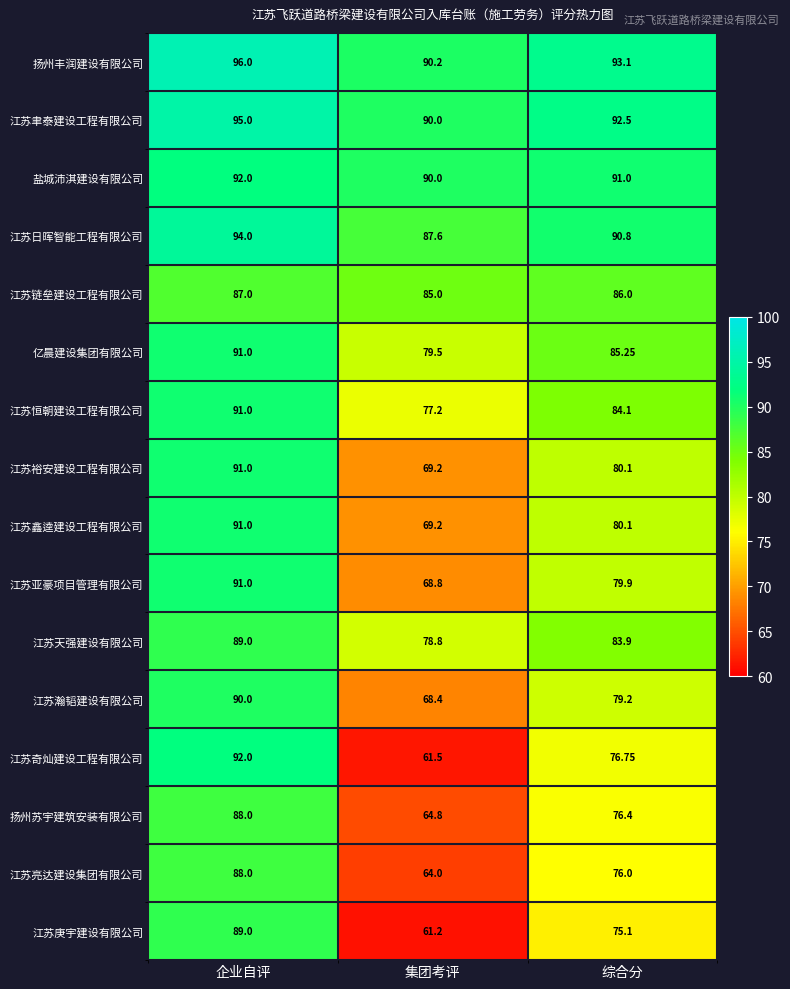

Which category has the lowest value across all series?

集团考评